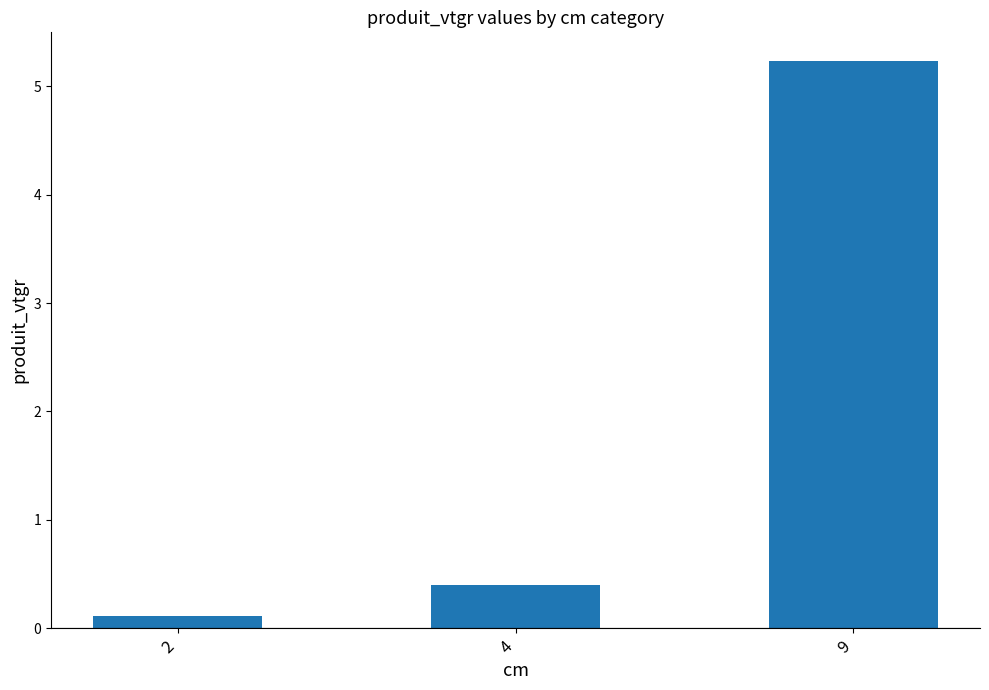

Reading right to left, transcribe all the data shown in this chart.

5.2	0.4	0.1